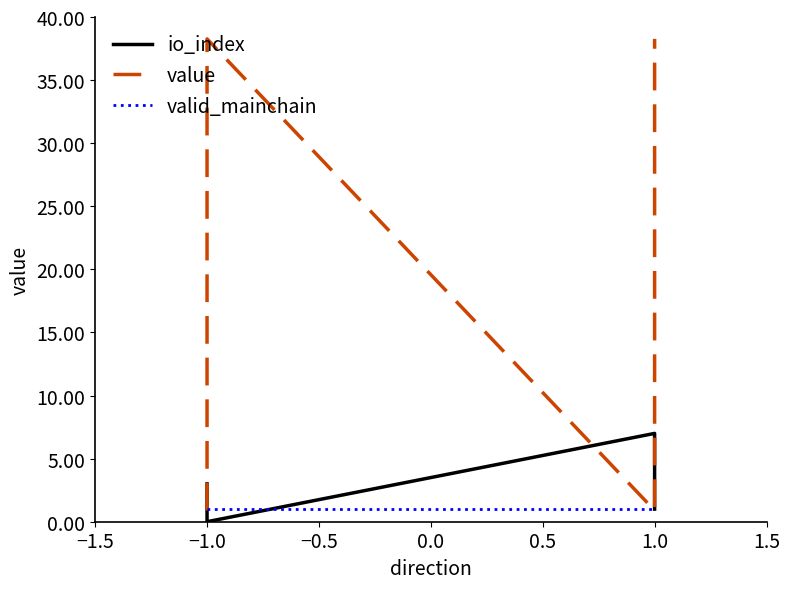

Which series has the largest range (max minus min)?

value